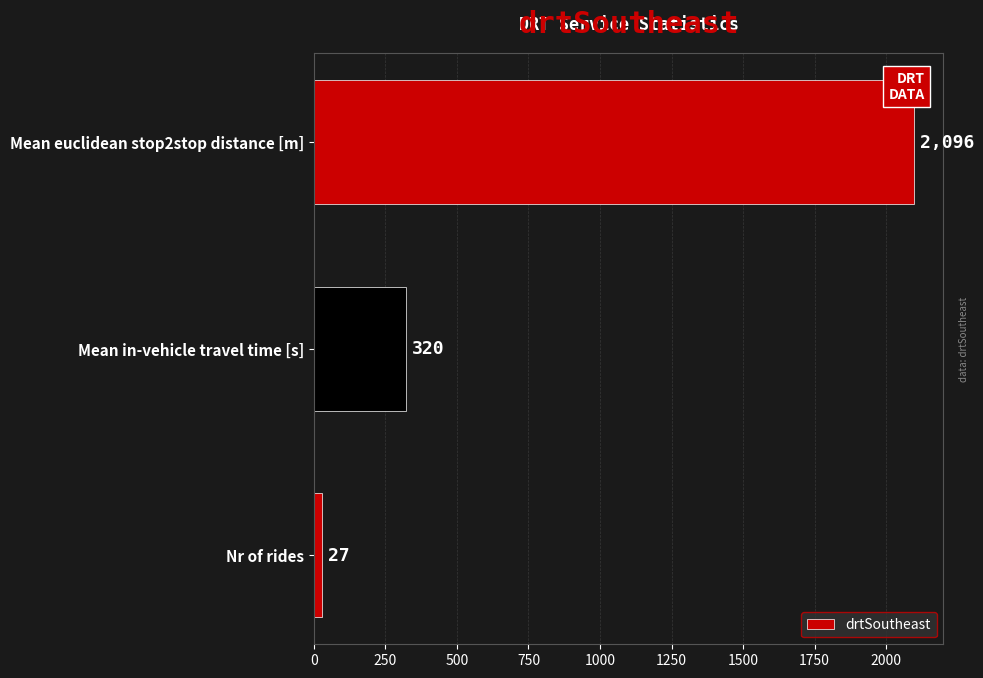

Which label corresponds to the largest value in the chart?

Mean euclidean stop2stop distance [m]